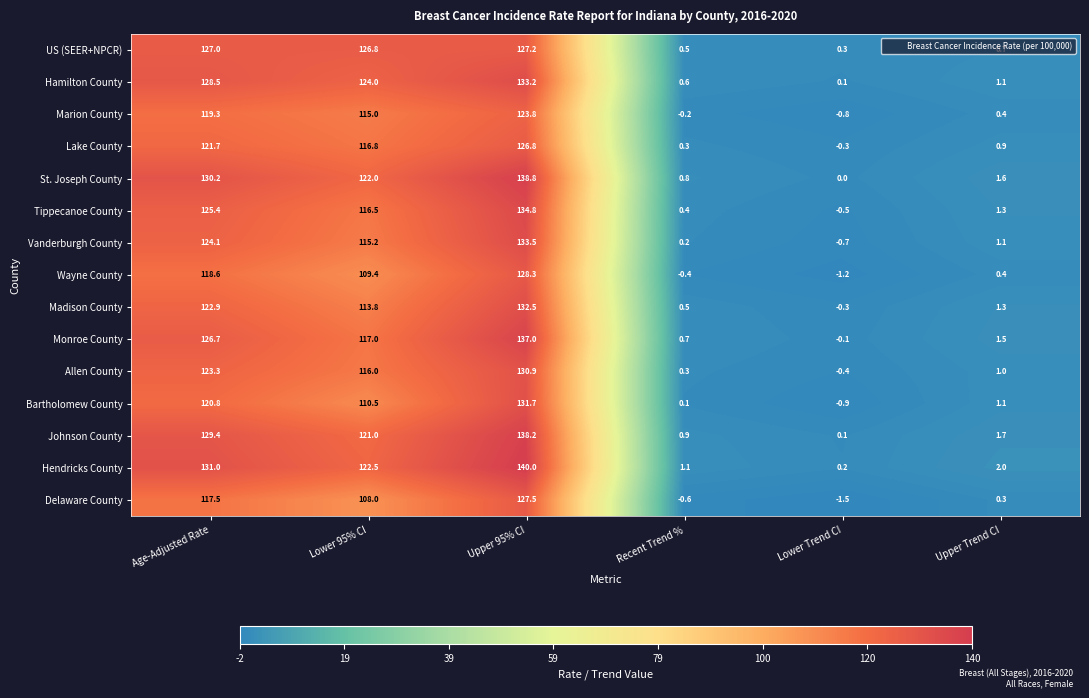

Rank the categories by Delaware County value from highest to lowest.

Upper 95% CI, Age-Adjusted Rate, Lower 95% CI, Upper Trend CI, Recent Trend %, Lower Trend CI